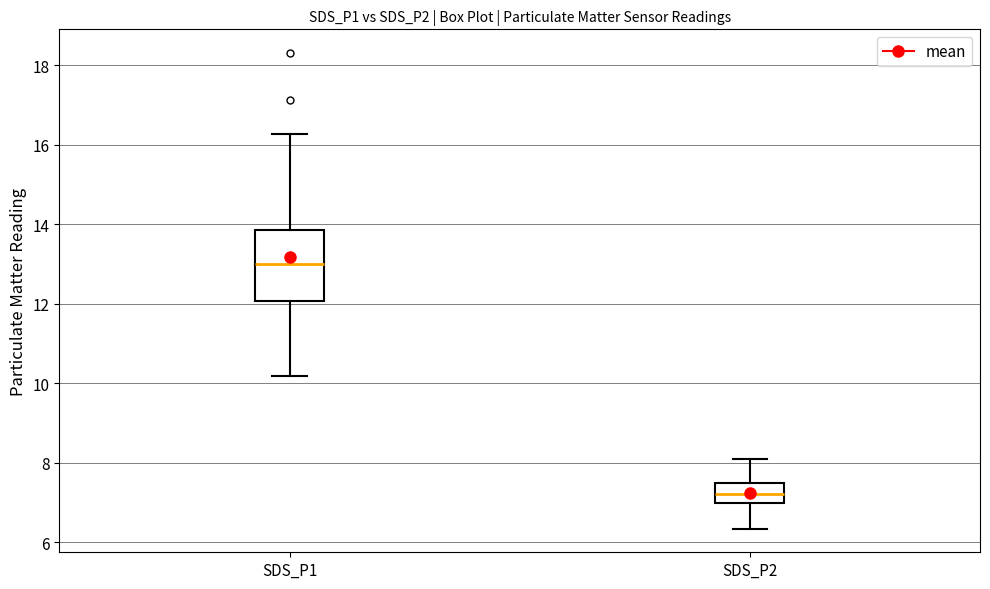

Reading left to right, read every box against the y-axis: the position of its median line, the range the box covers, and the ends of its whiskers. The values are not printed on the chart, so give them approximately, as read against the axis.

SDS_P1: median 13.0, box 12.0 to 13.8, whiskers 10.2 to 16.2
SDS_P2: median 7.2, box 7.0 to 7.4, whiskers 6.4 to 8.2